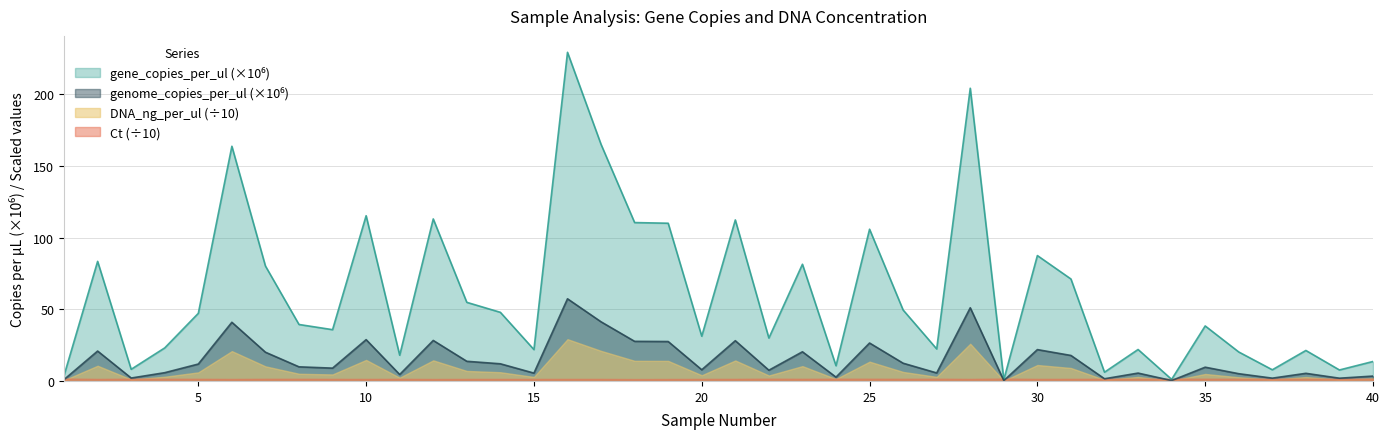

Is it true that genome_copies_per_ul equals 9.6 at 35?

True